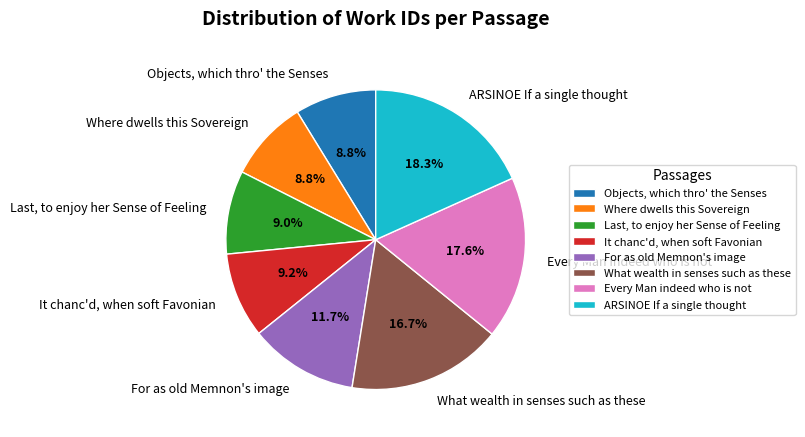

Is there a majority slice in this chart?

No